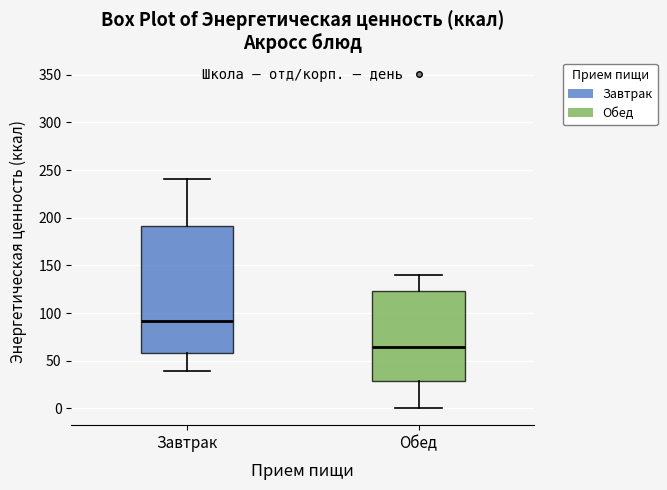

Comparing the boxes themselves (not the whiskers), which one is the tallest?

Завтрак